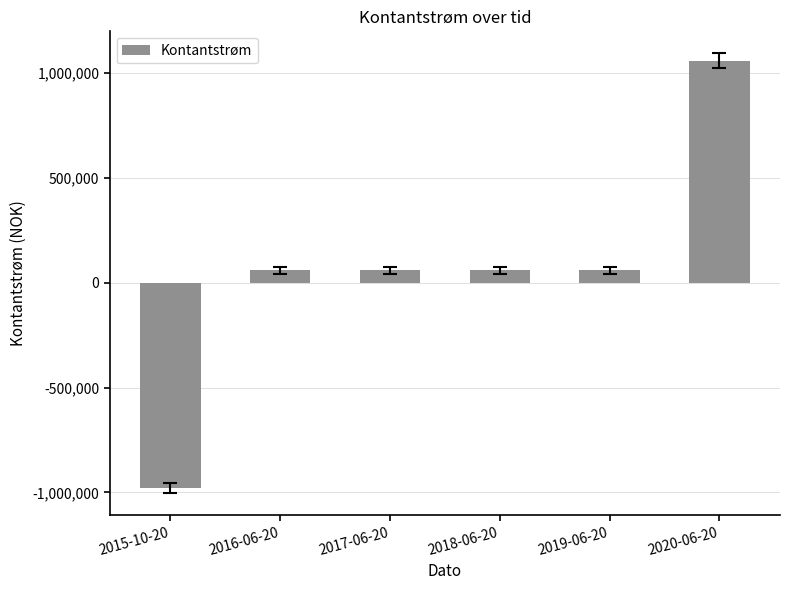

What is the smallest value displayed?

-977600